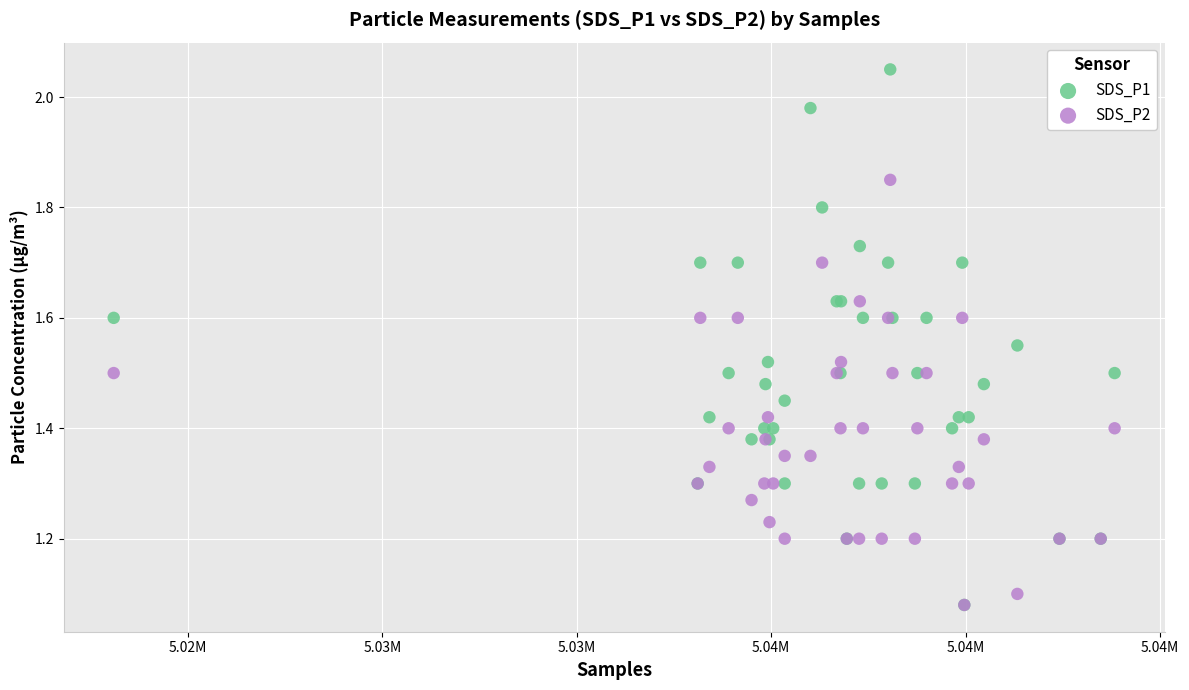

What are all the series names shown in the legend?

SDS_P1, SDS_P2